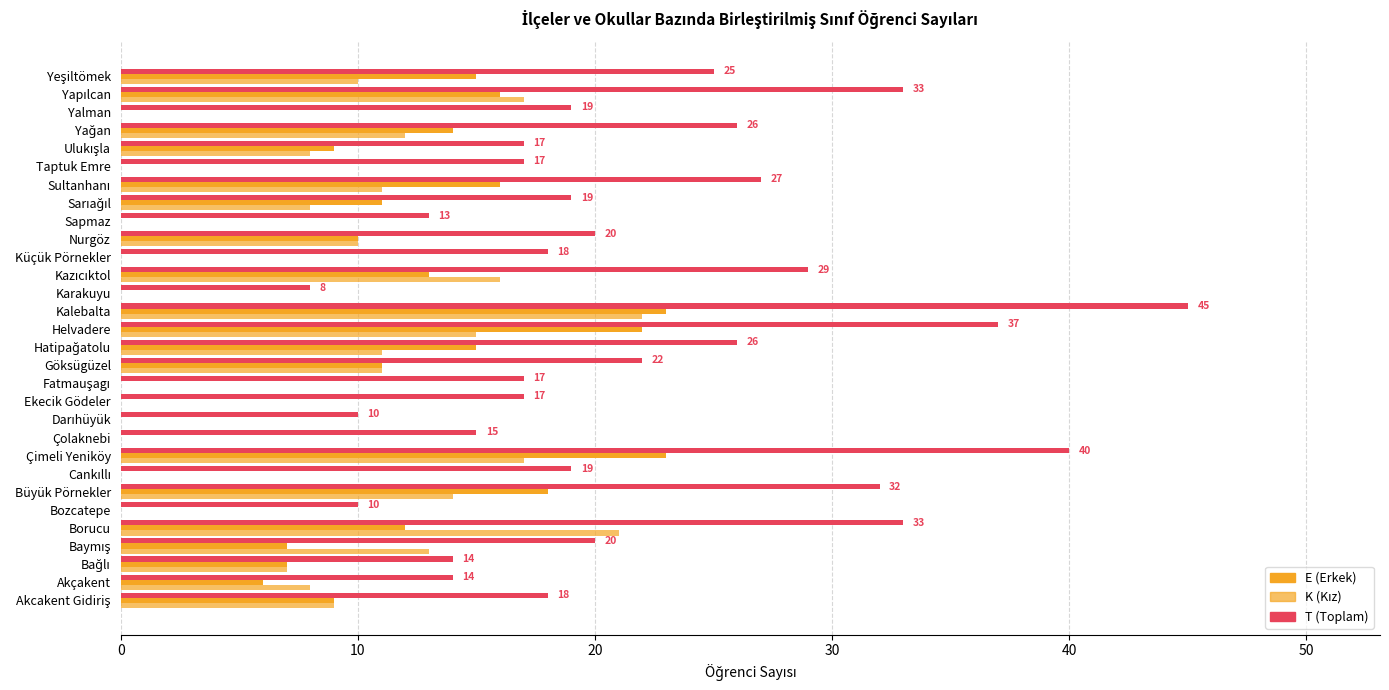

How many series are shown in this chart?

3